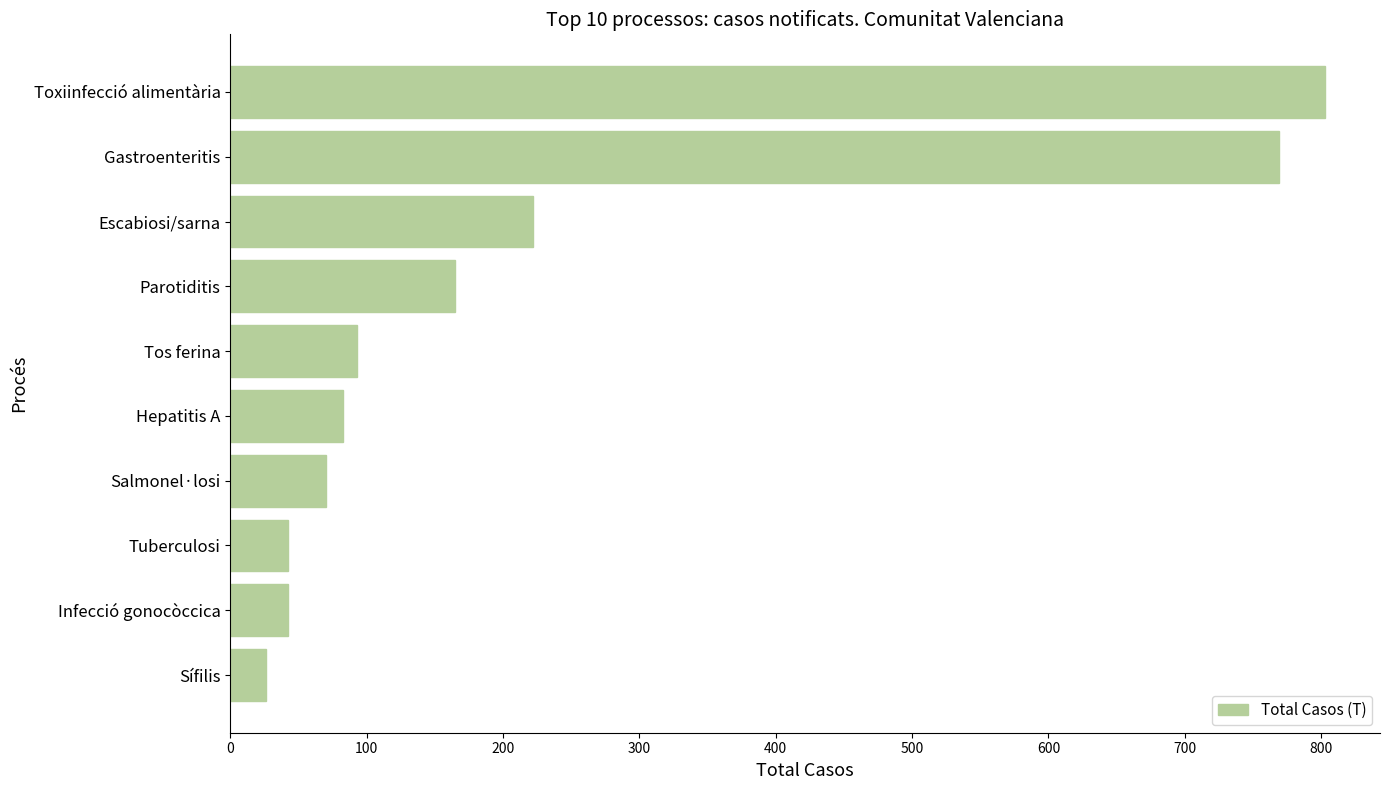

How many categories are shown in the chart?

10